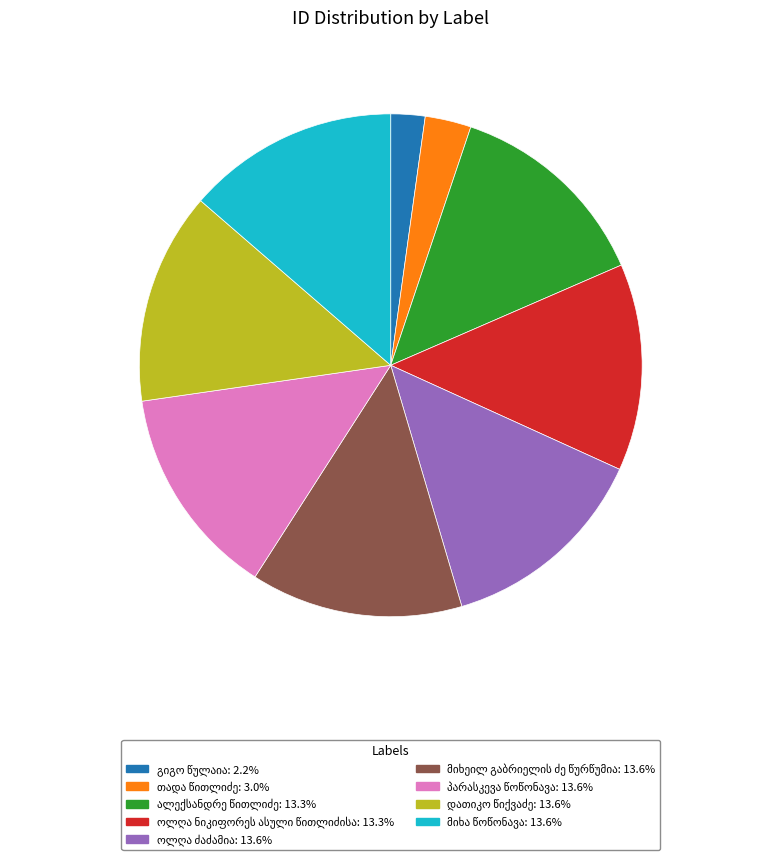

Does any single category account for the majority?

No